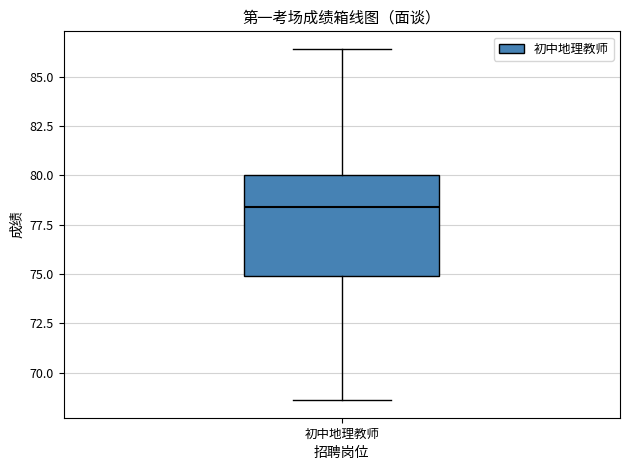

Where is the upper edge of the box for 初中地理教师 on the y-axis? The values are not printed on the chart, so give them approximately, as read against the axis.

80.0